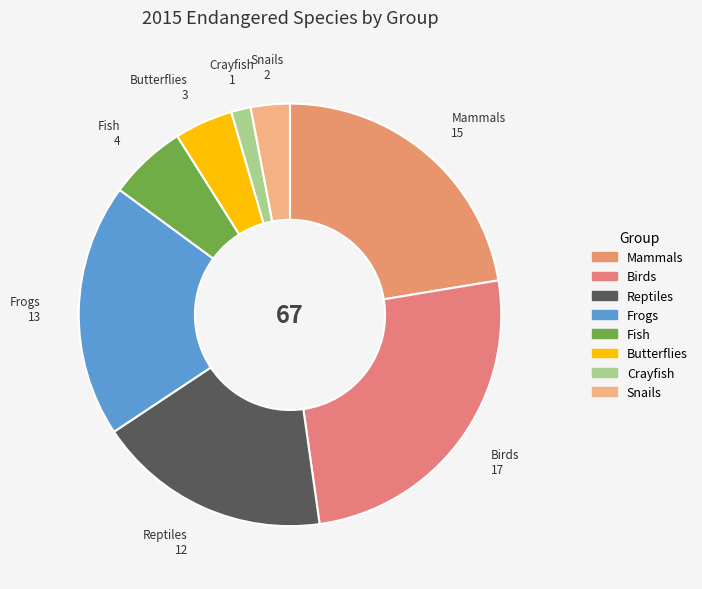

Is the sum of Butterflies and Snails greater than half?

No